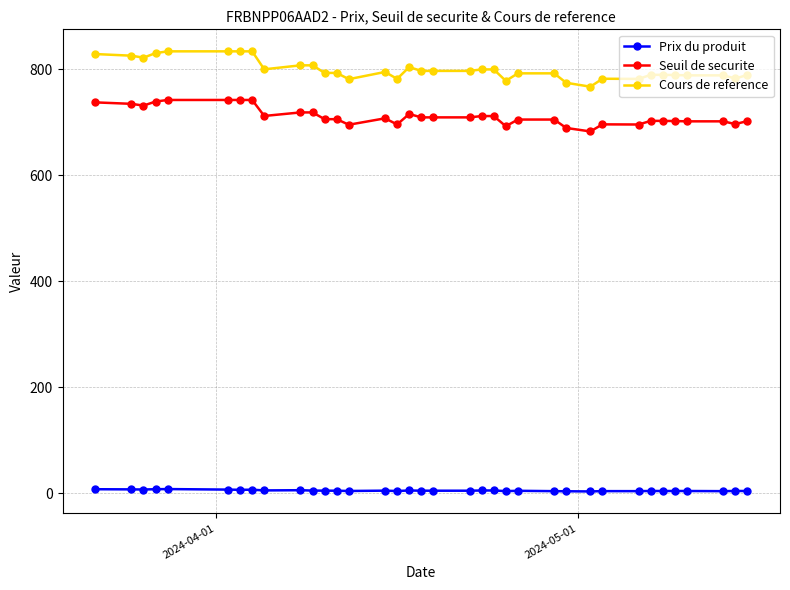

List the series in order of their peak value, lowest first.

Prix du produit, Seuil de securite, Cours de reference